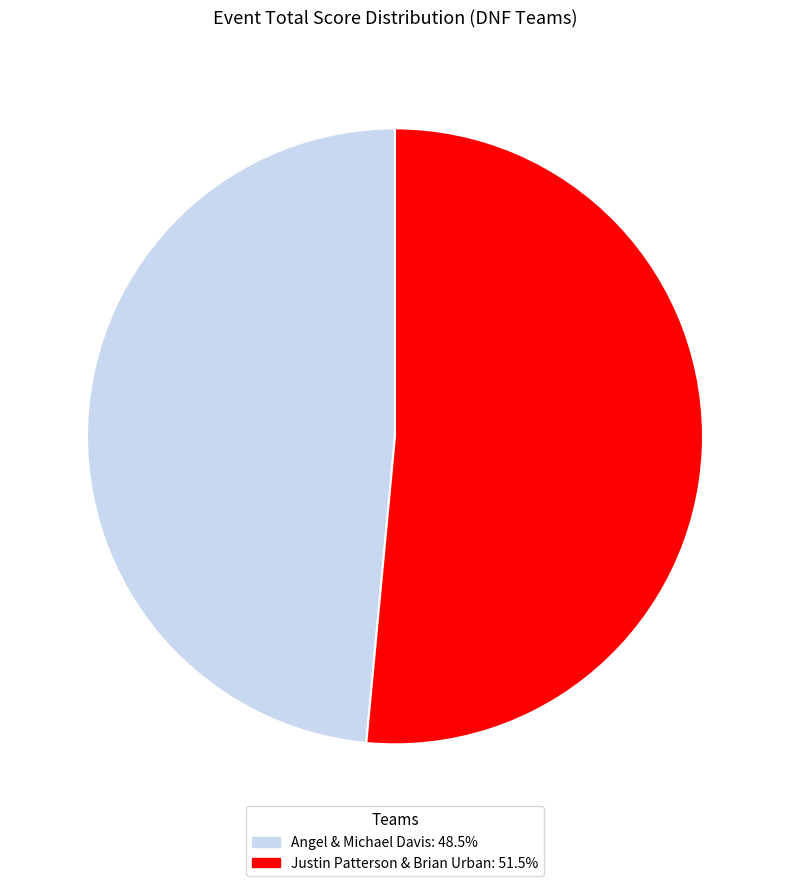

Combined, do Angel & Michael Davis and Justin Patterson & Brian Urban account for over 50%?

Yes